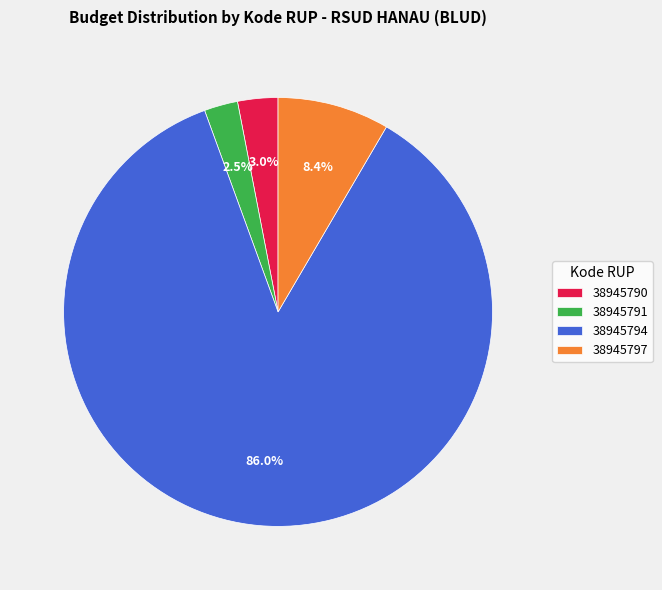

Which slice is the largest?

38945794